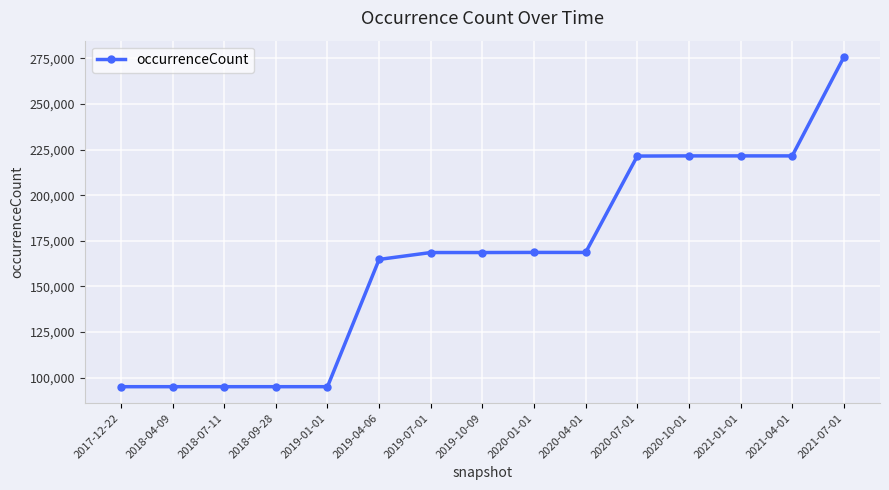

What is the sum of the values at 2020-07-01 and 2017-12-22?

316541